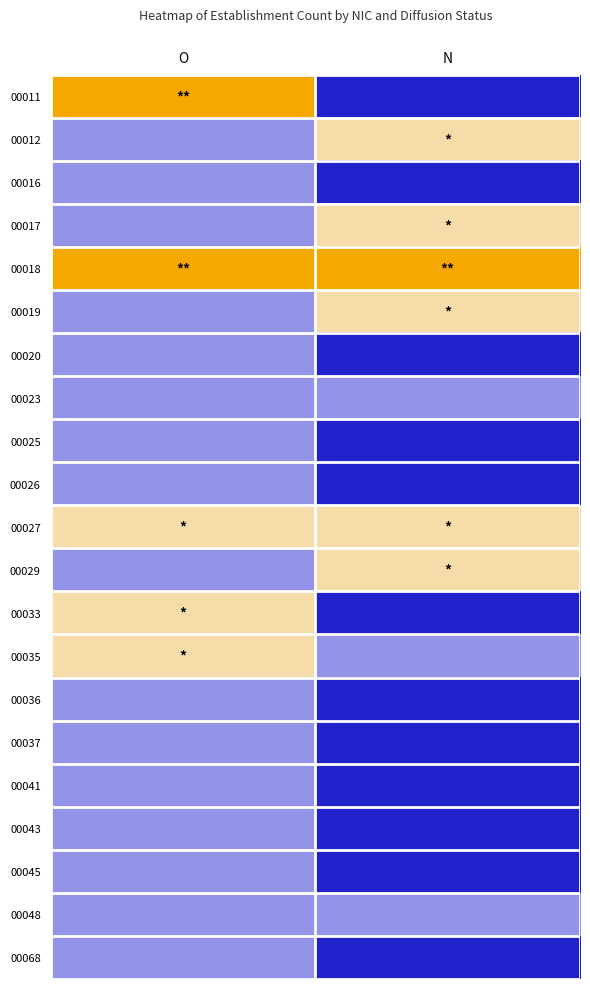

Count the number of categories in the chart.

2